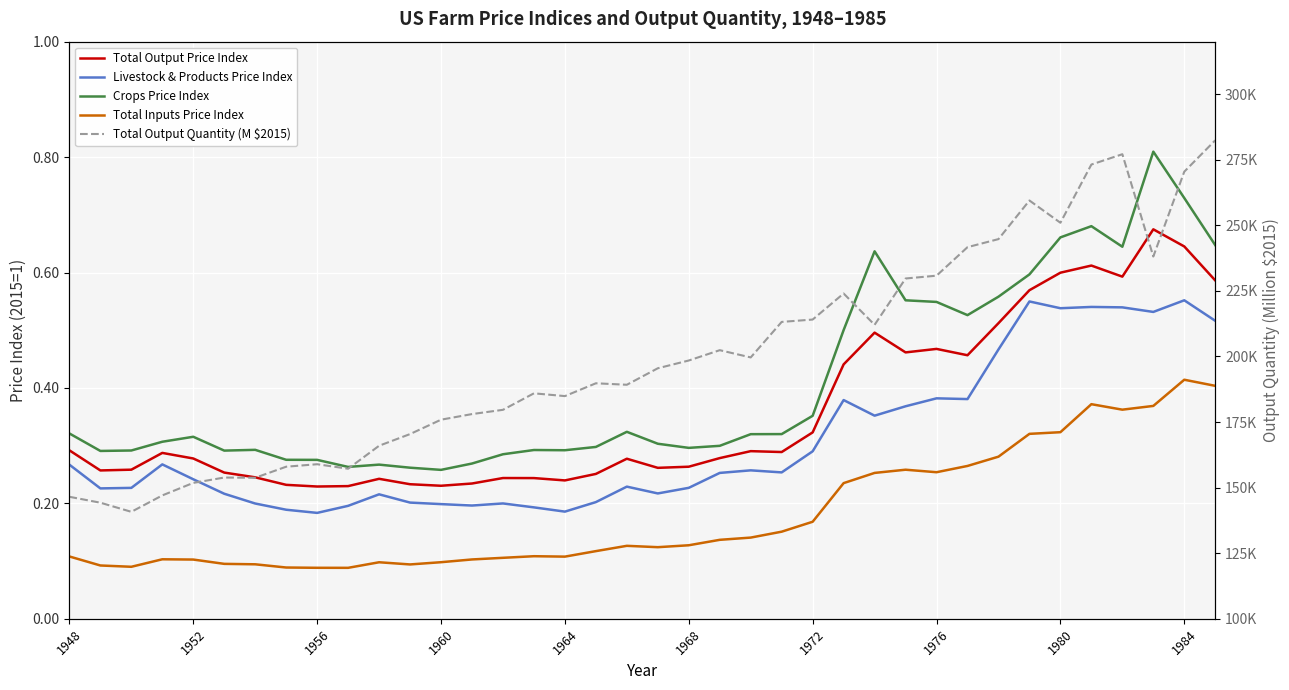

Reading left to right, what are all the values shown in this chart?

Total Output Price Index: 0.3	0.3	0.3	0.3	0.3	0.3	0.2	0.2	0.2	0.2	0.2	0.2	0.2	0.2	0.2	0.2	0.2	0.3	0.3	0.3	0.3	0.3	0.3	0.3	0.3	0.4	0.5	0.5	0.5	0.5	0.5	0.6	0.6	0.6	0.6	0.7	0.6	0.6
Livestock & Products Price Index: 0.3	0.2	0.2	0.3	0.2	0.2	0.2	0.2	0.2	0.2	0.2	0.2	0.2	0.2	0.2	0.2	0.2	0.2	0.2	0.2	0.2	0.3	0.3	0.3	0.3	0.4	0.4	0.4	0.4	0.4	0.5	0.5	0.5	0.5	0.5	0.5	0.6	0.5
Crops Price Index: 0.3	0.3	0.3	0.3	0.3	0.3	0.3	0.3	0.3	0.3	0.3	0.3	0.3	0.3	0.3	0.3	0.3	0.3	0.3	0.3	0.3	0.3	0.3	0.3	0.4	0.5	0.6	0.6	0.5	0.5	0.6	0.6	0.7	0.7	0.6	0.8	0.7	0.6
Total Inputs Price Index: 0.1	0.1	0.1	0.1	0.1	0.1	0.1	0.1	0.1	0.1	0.1	0.1	0.1	0.1	0.1	0.1	0.1	0.1	0.1	0.1	0.1	0.1	0.1	0.2	0.2	0.2	0.3	0.3	0.3	0.3	0.3	0.3	0.3	0.4	0.4	0.4	0.4	0.4
Total Output Quantity (M $2015): 146514.4	144262.5	140783.6	147042.8	151813.2	153854.3	153763.4	157983.6	158930.5	157209.4	165969.5	170423.9	175905.2	178043.4	179668.2	185952.5	184896.5	189781.9	189218.4	195508.8	198466.3	202400.6	199637.8	213177.9	214075.9	224001.7	212059.5	229724.4	230796.8	241665.7	244737.3	259457.2	250971.3	273163.8	277098.9	238105.0	270446.4	282410.2